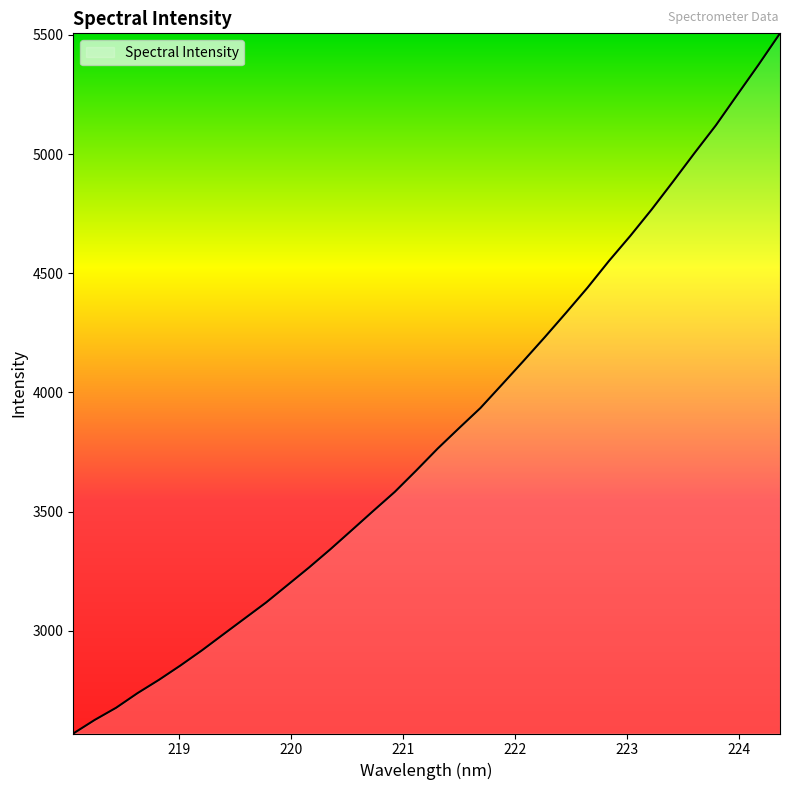

What is the sum of all values?

130142.0